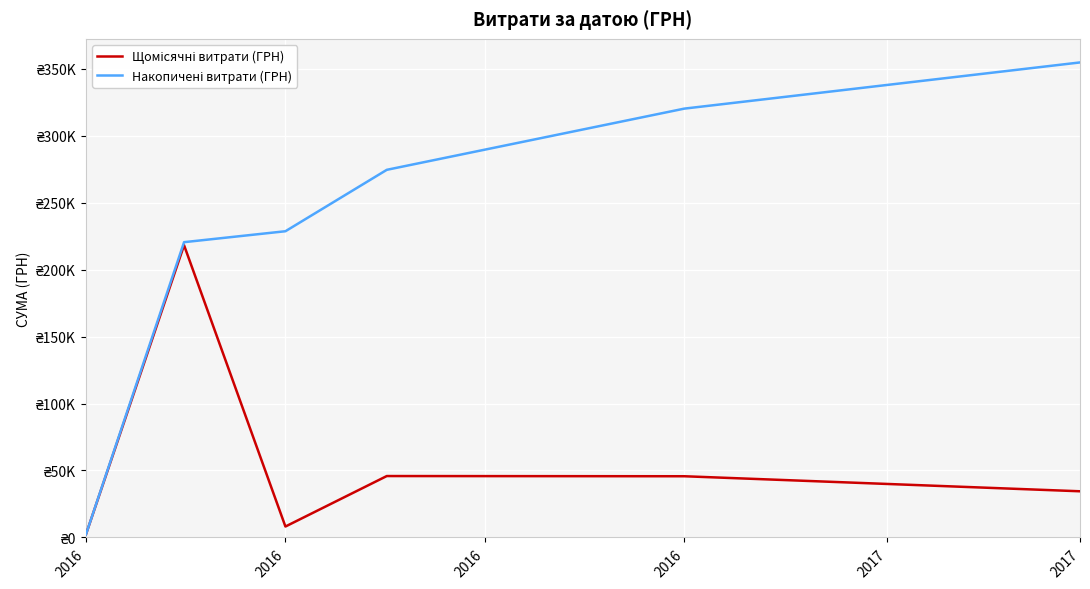

True or false: Щомісячні витрати (ГРН) has more than 2 points higher than both neighbors.

False